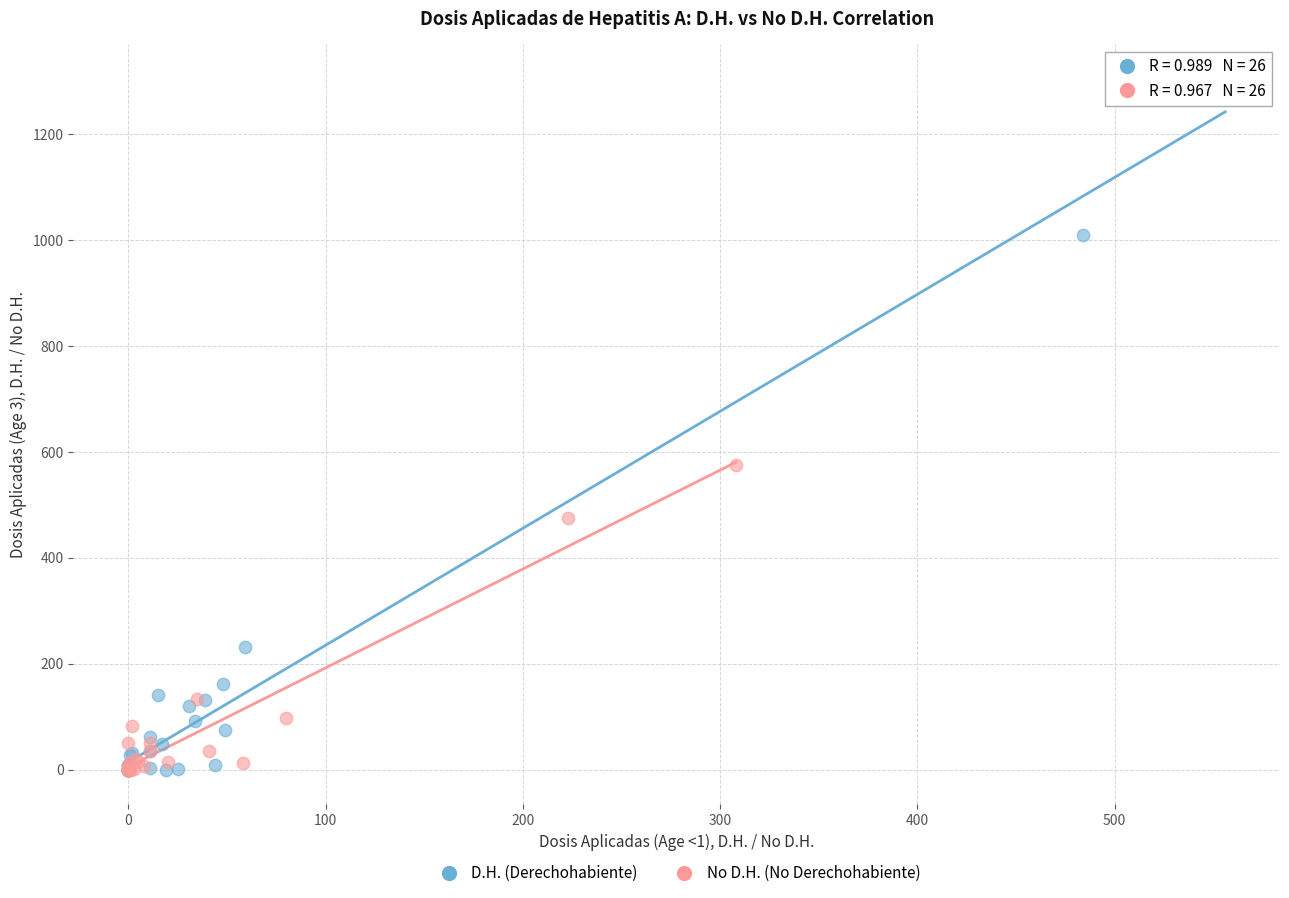

Which series contains the highest Y value?

D.H. (Derechohabiente)